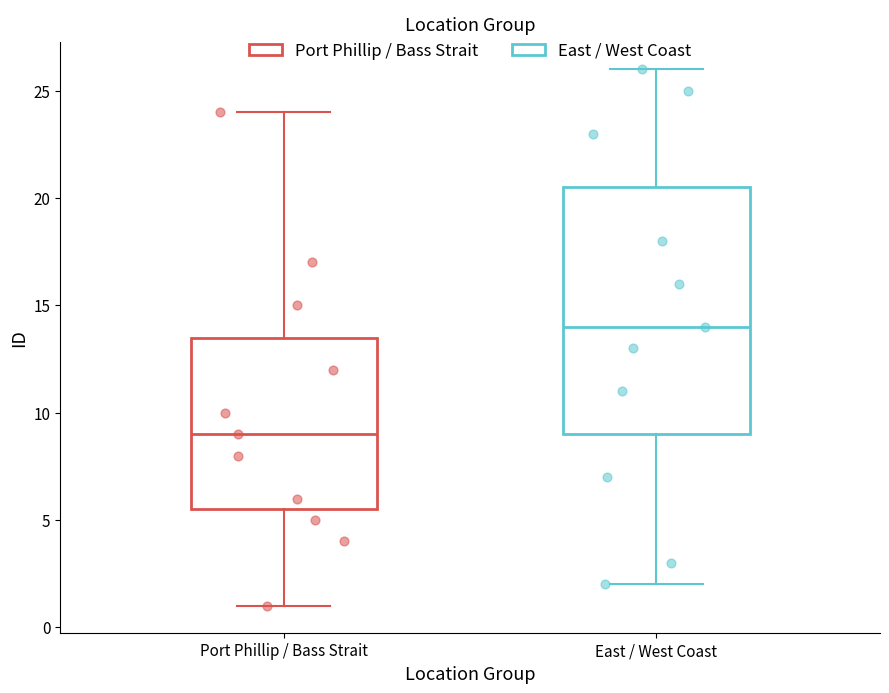

Reading left to right, read every box against the y-axis: the position of its median line, the range the box covers, and the ends of its whiskers. The values are not printed on the chart, so give them approximately, as read against the axis.

Port Phillip / Bass Strait: median 9.0, box 5.5 to 13.5, whiskers 1.0 to 24.0
East / West Coast: median 14.0, box 9.0 to 20.5, whiskers 2.0 to 26.0